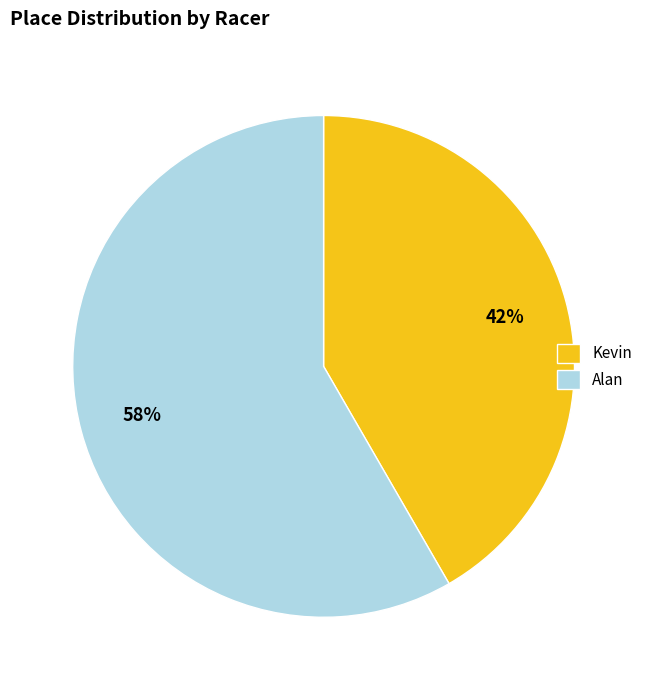

Which slice is the largest?

Alan